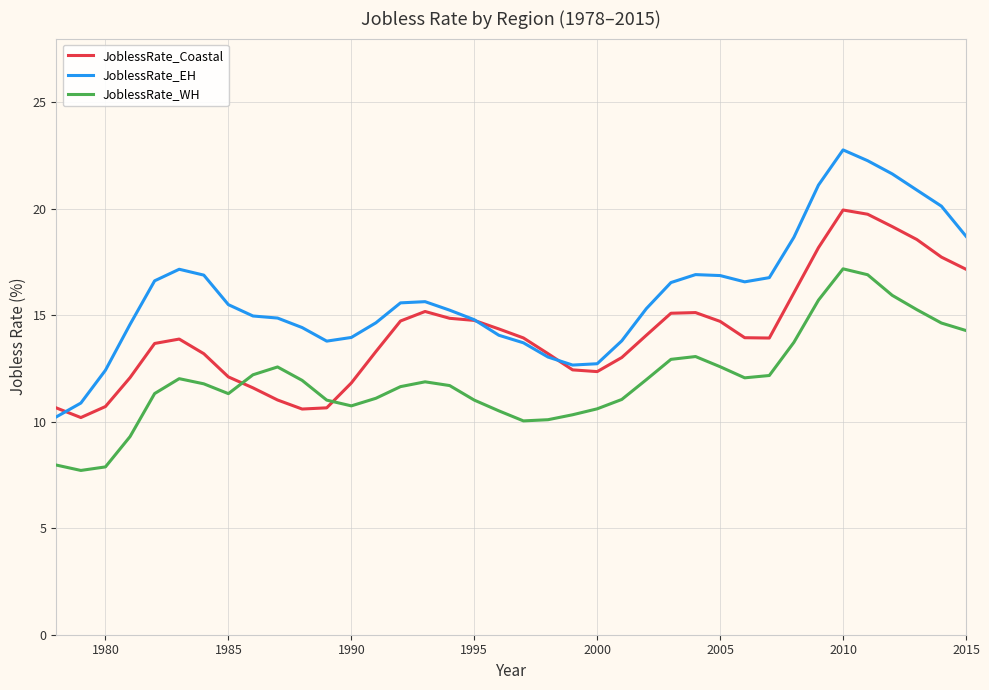

What is the maximum value shown in the chart?

22.8